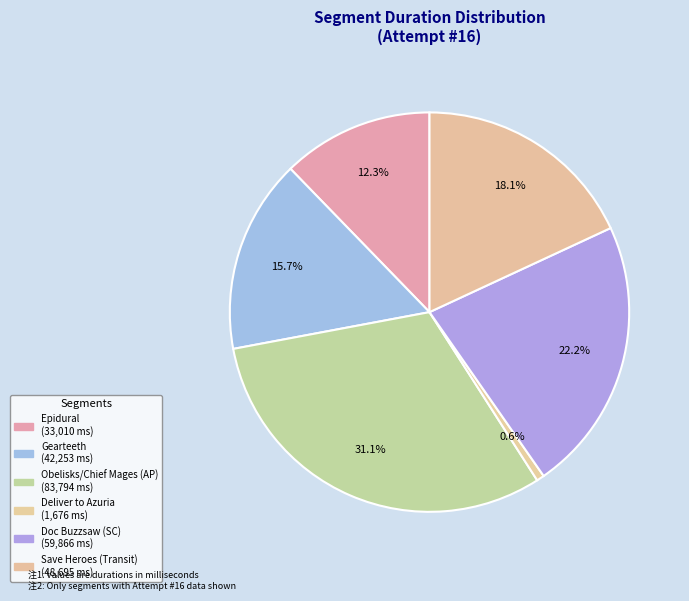

Does Gearteeth represent more than half of the total?

No